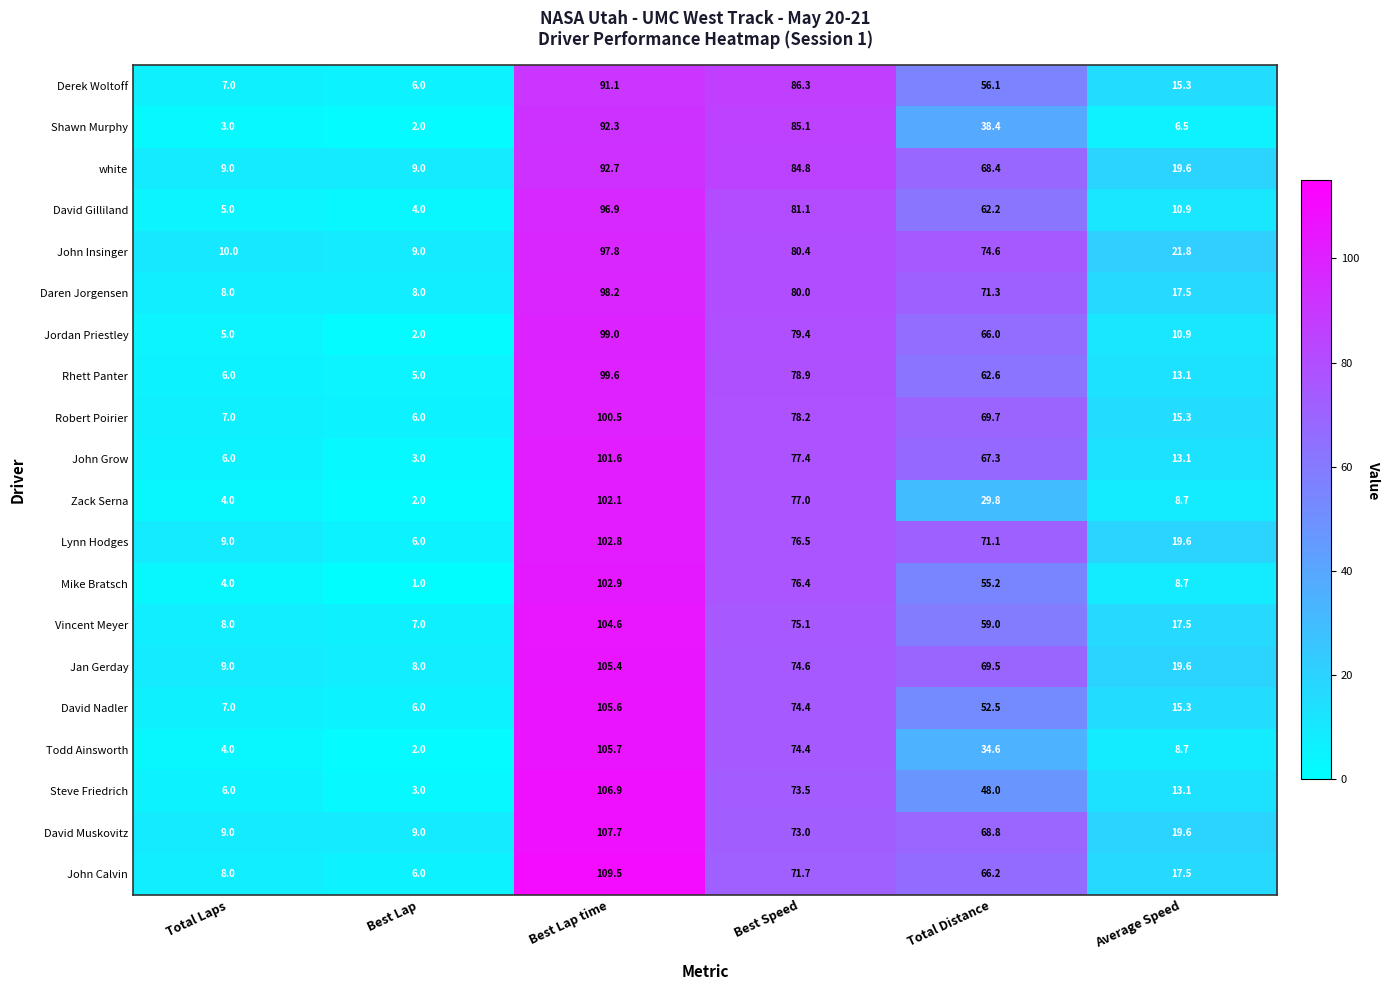

What is the highest value of the Lynn Hodges series?

102.8